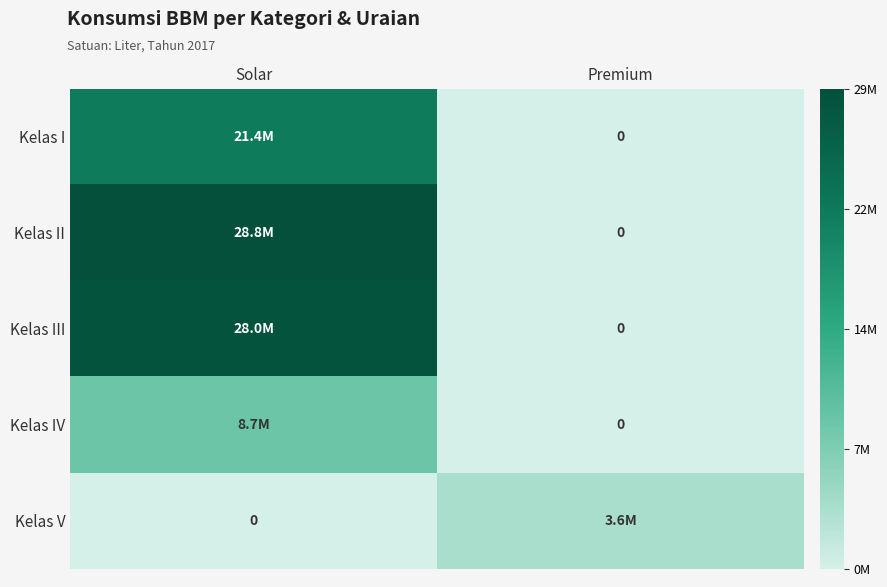

Is the value of Kelas V at Premium greater than the value of Kelas III at Premium?

Yes